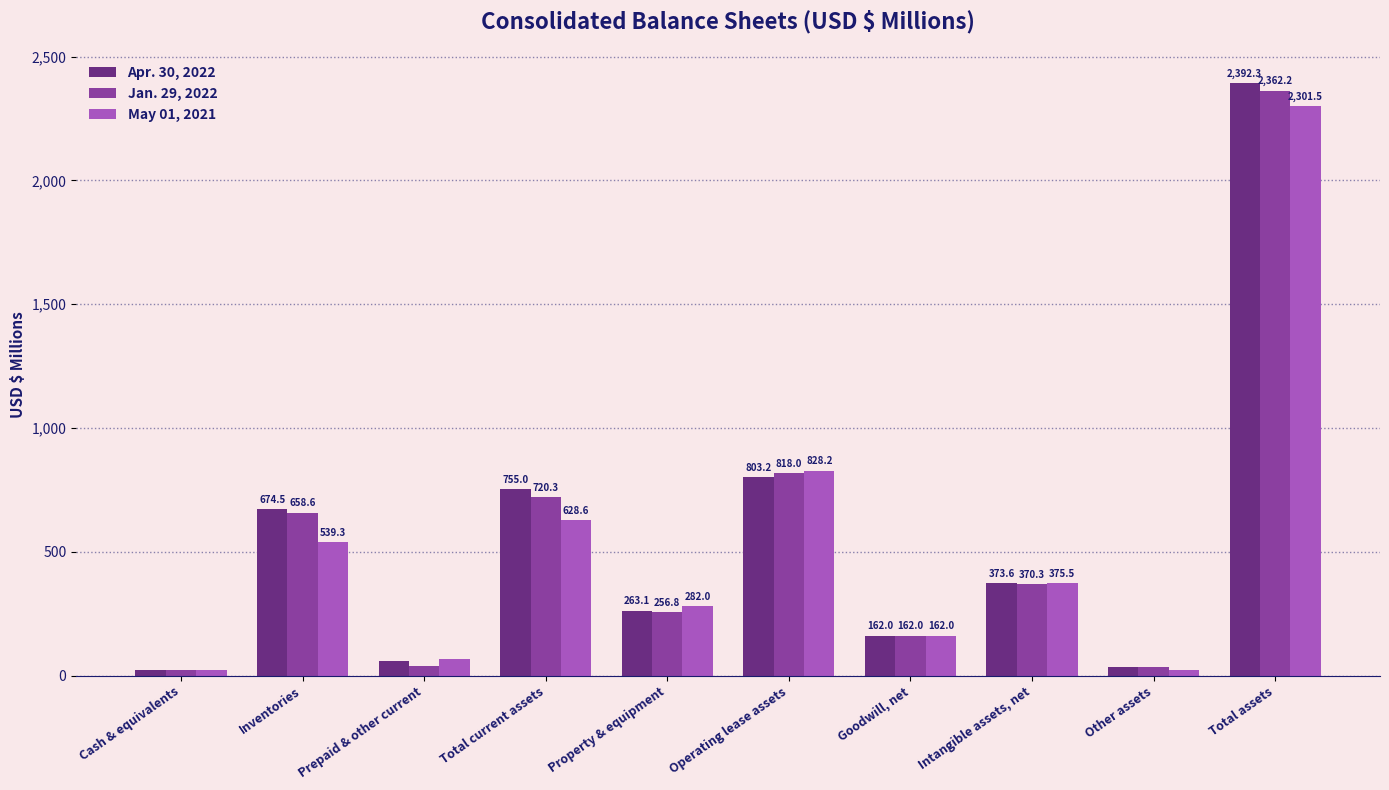

List the series in order of their peak value, lowest first.

May 01, 2021, Jan. 29, 2022, Apr. 30, 2022